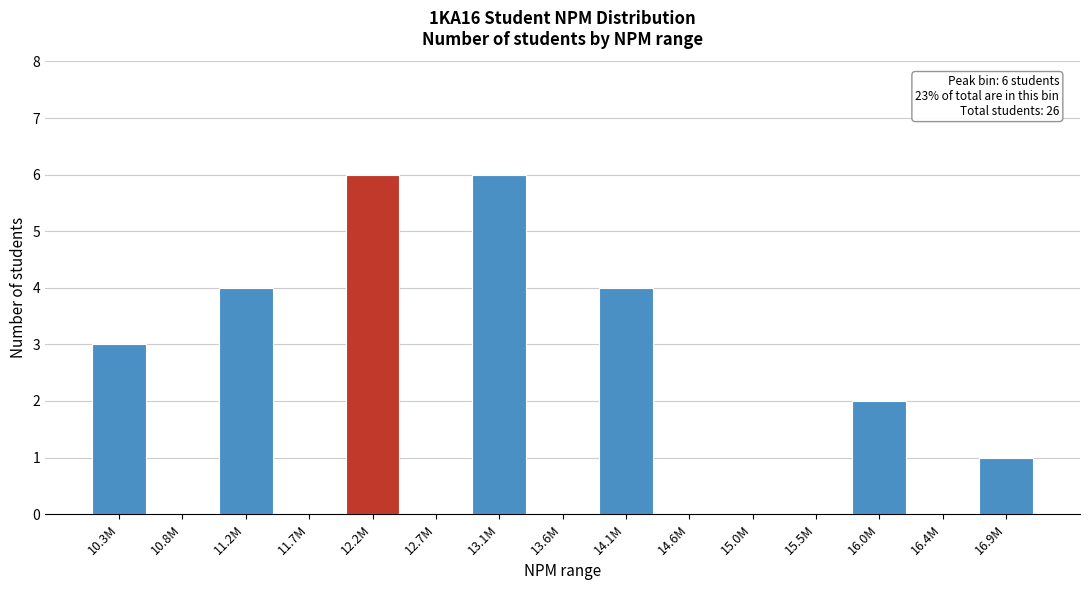

Reading left to right, list all the values displayed in this chart.

10.3M=3	10.8M=0	11.2M=4	11.7M=0	12.2M=6	12.7M=0	13.1M=6	13.6M=0	14.1M=4	14.6M=0	15.0M=0	15.5M=0	16.0M=2	16.4M=0	16.9M=1